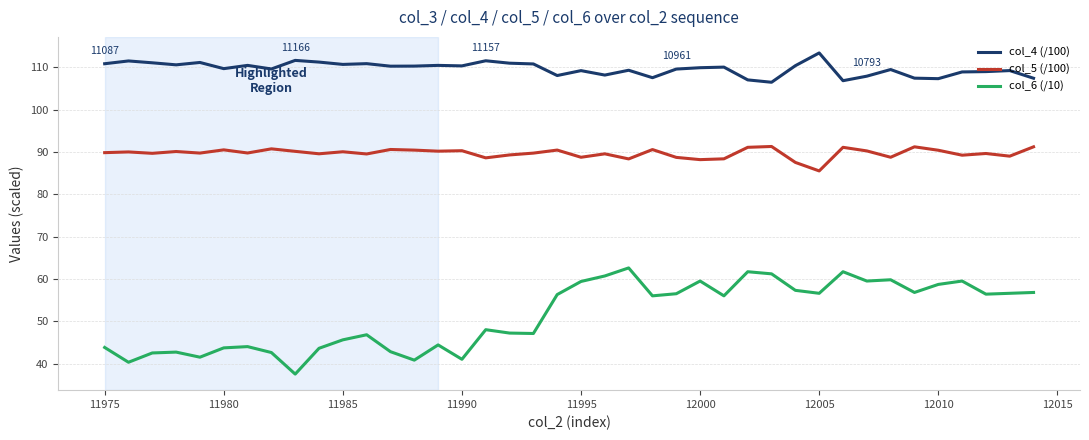

What is the difference between the maximum and minimum values in the col_5 (/100) series?

5.8